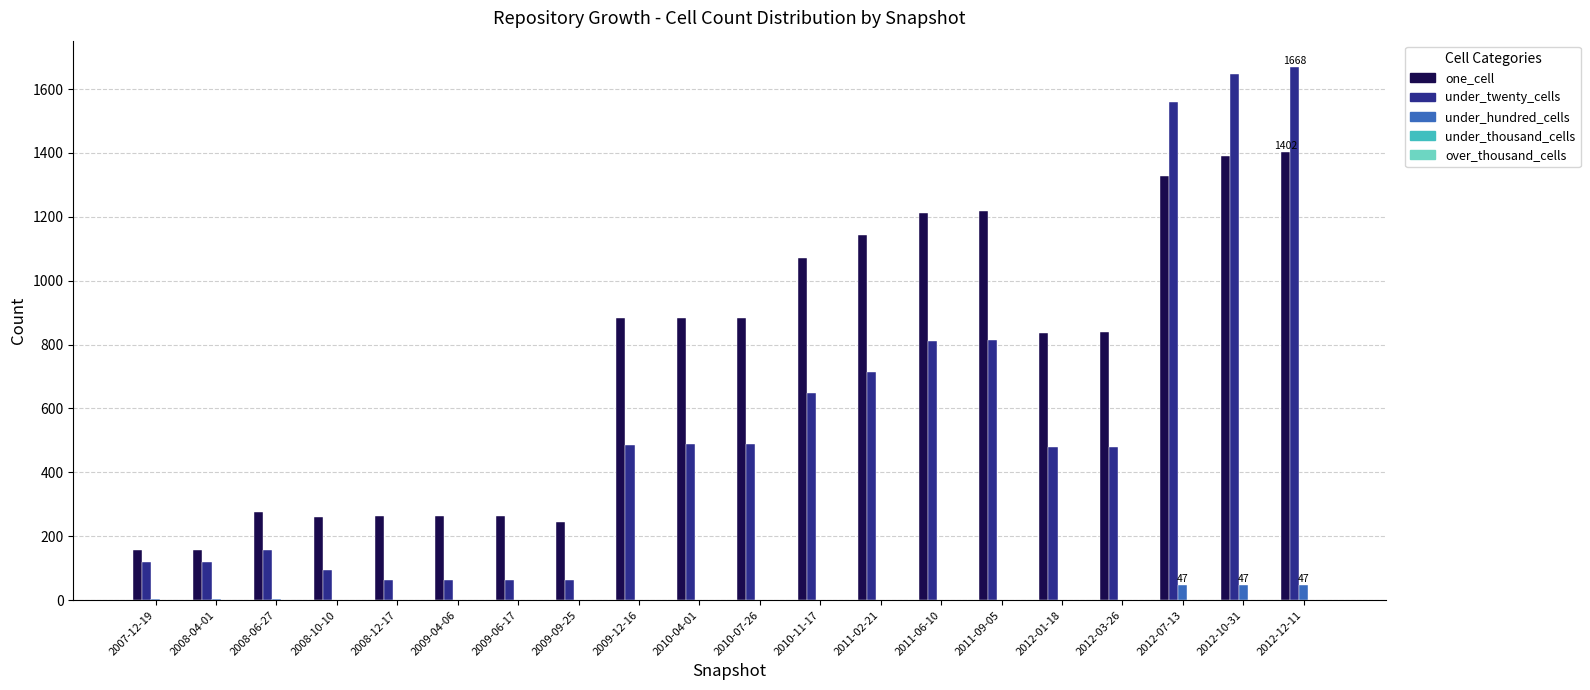

Which series changed the most between 2009-09-25 and 2010-04-01?

one_cell